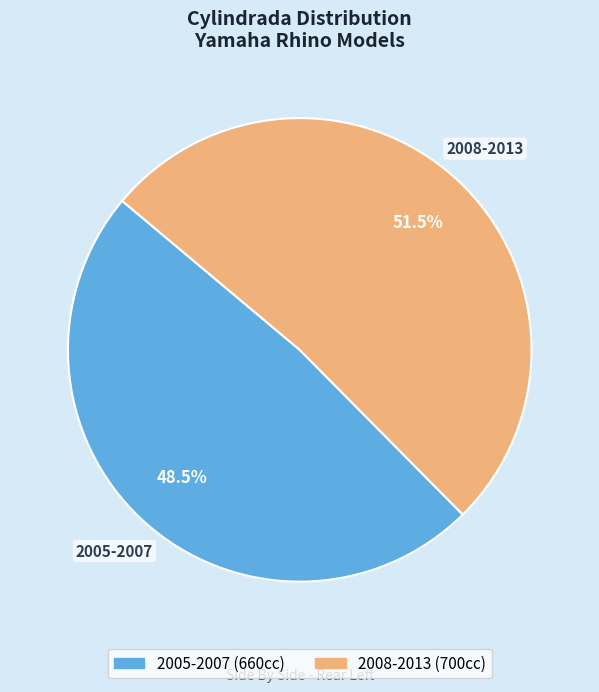

To the nearest percent, what is the combined percentage of 2005-2007 and 2008-2013?

100%